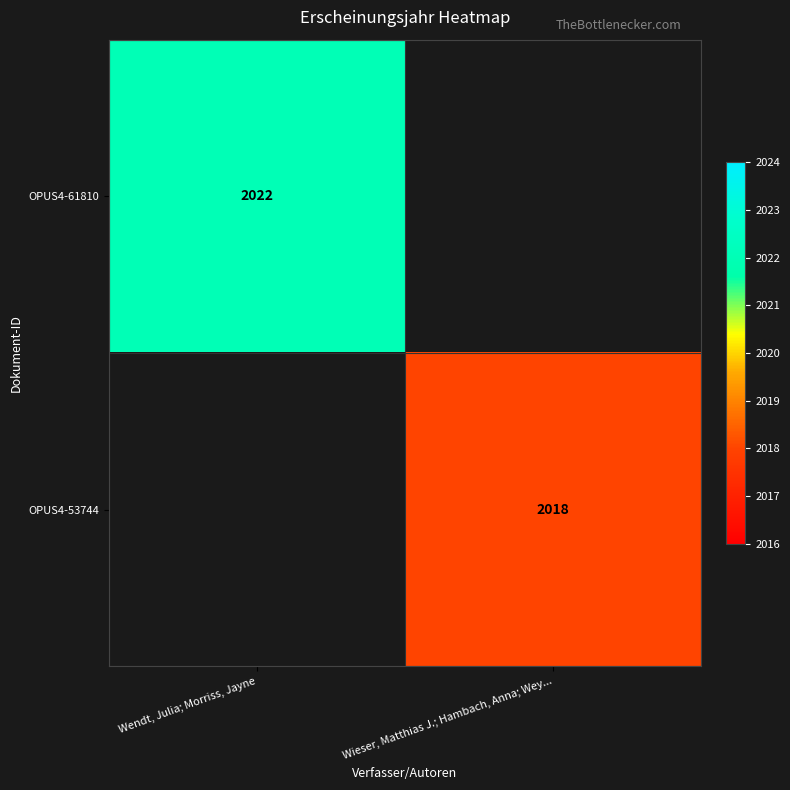

The value of OPUS4-53744 at Wieser, Matthias J.; Hambach, Anna; Wey... is 2018. True or false?

True